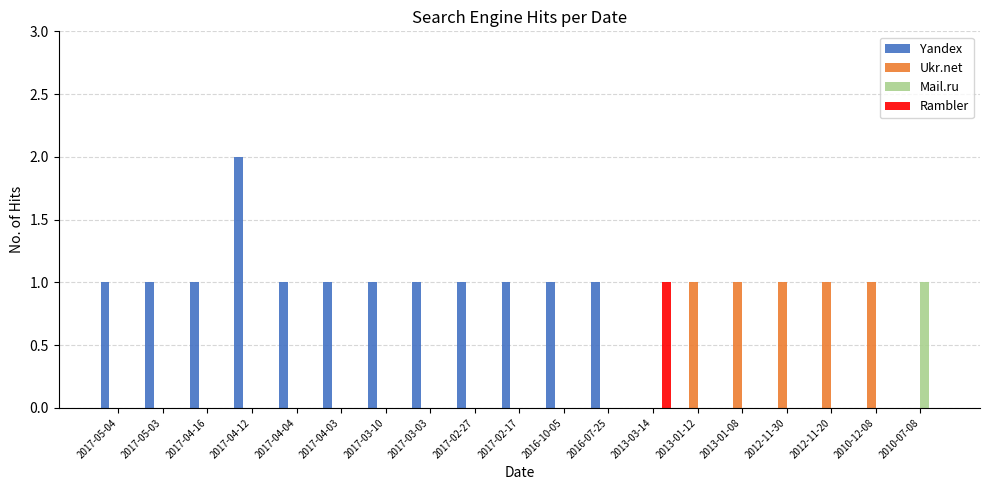

Is the value of Yandex at 2016-10-05 greater than the value of Rambler at 2016-07-25?

Yes